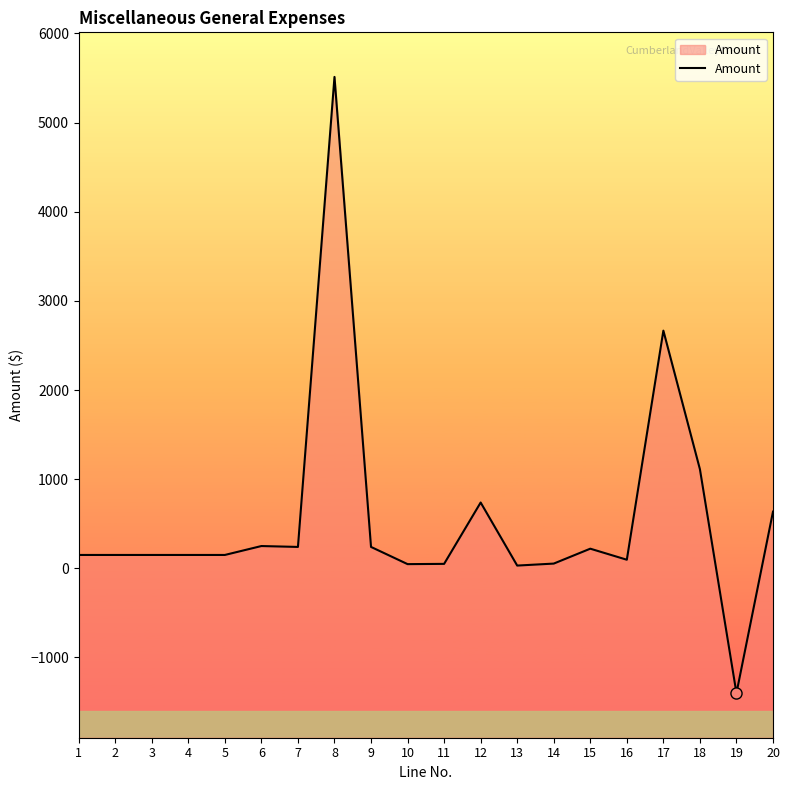

What is the maximum value shown in the chart?

5512.0